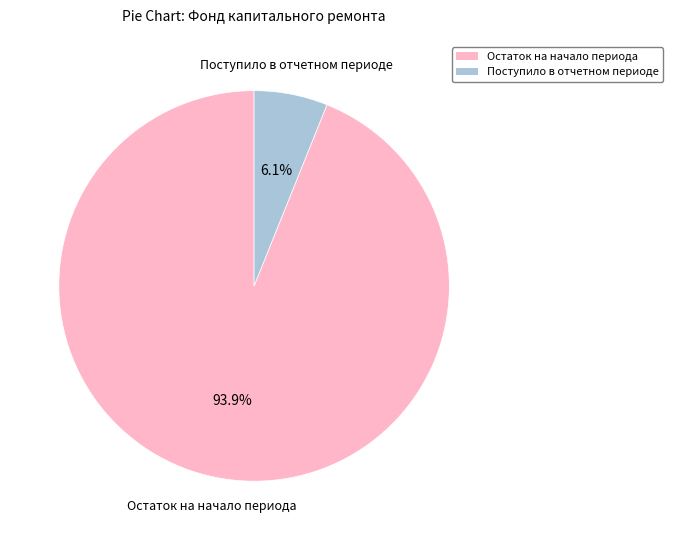

Do Остаток на начало периода and Поступило в отчетном периоде together represent more than half of the pie?

Yes